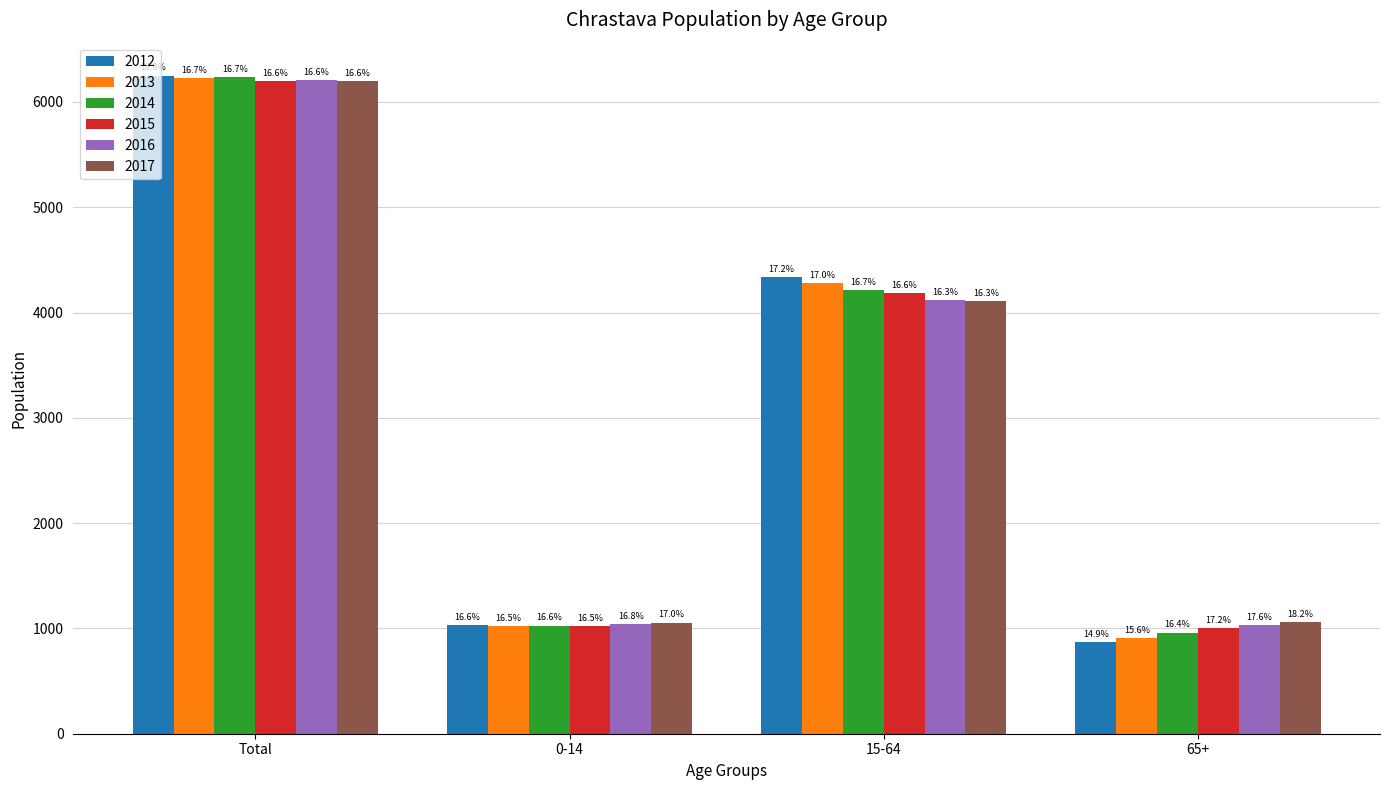

How many bars are there in total?

24